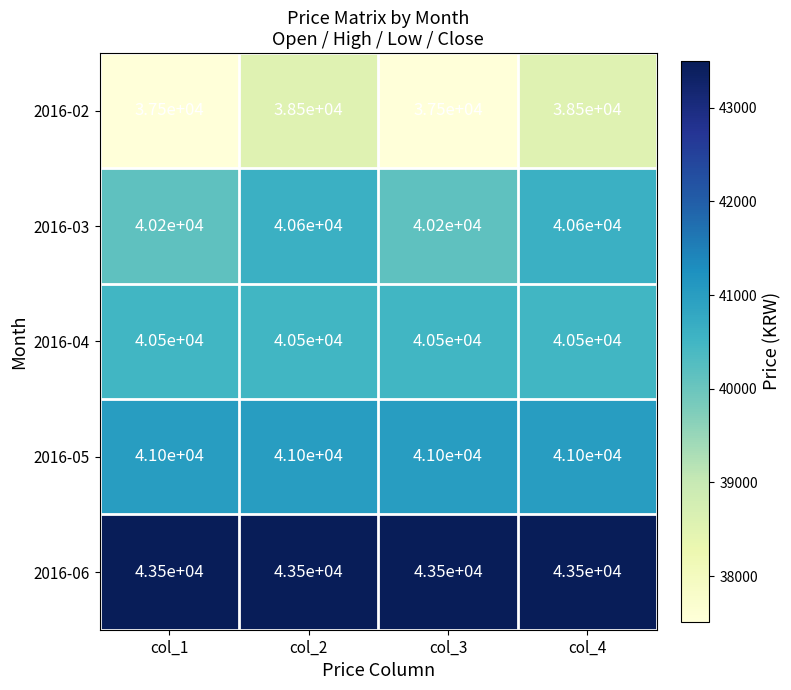

What is the spread (max minus min) of values at col_1?

6000